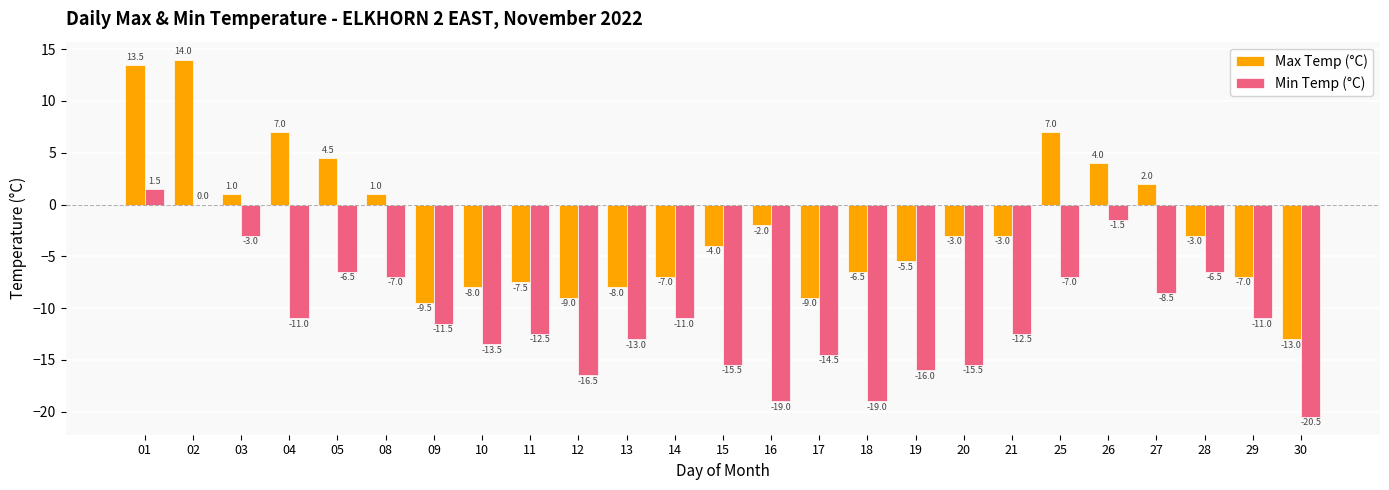

Reading right to left, extract all data points from this chart.

Max Temp (°C): -13.0	-7.0	-3.0	2.0	4.0	7.0	-3.0	-3.0	-5.5	-6.5	-9.0	-2.0	-4.0	-7.0	-8.0	-9.0	-7.5	-8.0	-9.5	1.0	4.5	7.0	1.0	14.0	13.5
Min Temp (°C): -20.5	-11.0	-6.5	-8.5	-1.5	-7.0	-12.5	-15.5	-16.0	-19.0	-14.5	-19.0	-15.5	-11.0	-13.0	-16.5	-12.5	-13.5	-11.5	-7.0	-6.5	-11.0	-3.0	0.0	1.5